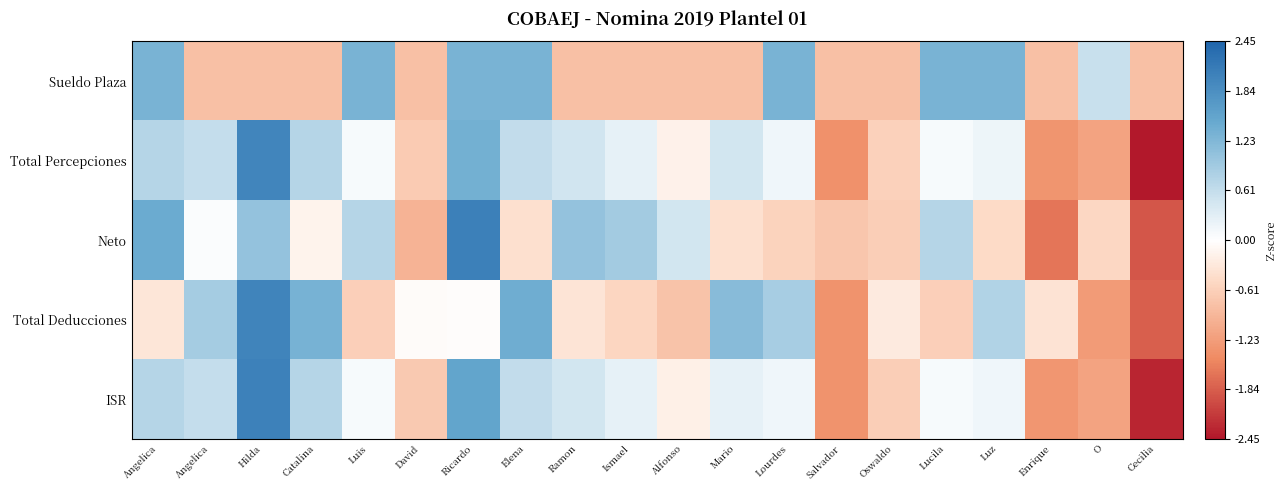

Reading left to right, extract all data points from this chart.

Sueldo Plaza: Angelica=1.3	Angelica=-0.8	Hilda=-0.8	Catalina=-0.8	Luis=1.3	David=-0.8	Ricardo=1.3	Elena=1.3	Ramon=-0.8	Ismael=-0.8	Alfonso=-0.8	Mario=-0.8	Lourdes=1.3	Salvador=-0.8	Oswaldo=-0.8	Lucila=1.3	Luz=1.3	Enrique=-0.8	O=0.6	Cecilia=-0.8
Total Percepciones: Angelica=0.7	Angelica=0.6	Hilda=2.0	Catalina=0.7	Luis=0.1	David=-0.7	Ricardo=1.4	Elena=0.6	Ramon=0.5	Ismael=0.3	Alfonso=-0.2	Mario=0.5	Lourdes=0.2	Salvador=-1.4	Oswaldo=-0.6	Lucila=0.1	Luz=0.2	Enrique=-1.3	O=-1.2	Cecilia=-2.5
Neto: Angelica=1.4	Angelica=0.0	Hilda=1.0	Catalina=-0.2	Luis=0.7	David=-1.0	Ricardo=2.1	Elena=-0.4	Ramon=1.1	Ismael=0.9	Alfonso=0.5	Mario=-0.4	Lourdes=-0.6	Salvador=-0.7	Oswaldo=-0.6	Lucila=0.7	Luz=-0.5	Enrique=-1.6	O=-0.5	Cecilia=-1.9
Total Deducciones: Angelica=-0.3	Angelica=0.9	Hilda=2.0	Catalina=1.3	Luis=-0.6	David=-0.0	Ricardo=-0.0	Elena=1.4	Ramon=-0.4	Ismael=-0.5	Alfonso=-0.8	Mario=1.2	Lourdes=0.9	Salvador=-1.3	Oswaldo=-0.3	Lucila=-0.6	Luz=0.8	Enrique=-0.4	O=-1.2	Cecilia=-1.8
ISR: Angelica=0.7	Angelica=0.6	Hilda=2.0	Catalina=0.7	Luis=0.1	David=-0.7	Ricardo=1.5	Elena=0.6	Ramon=0.5	Ismael=0.3	Alfonso=-0.2	Mario=0.3	Lourdes=0.2	Salvador=-1.3	Oswaldo=-0.6	Lucila=0.1	Luz=0.2	Enrique=-1.3	O=-1.2	Cecilia=-2.3